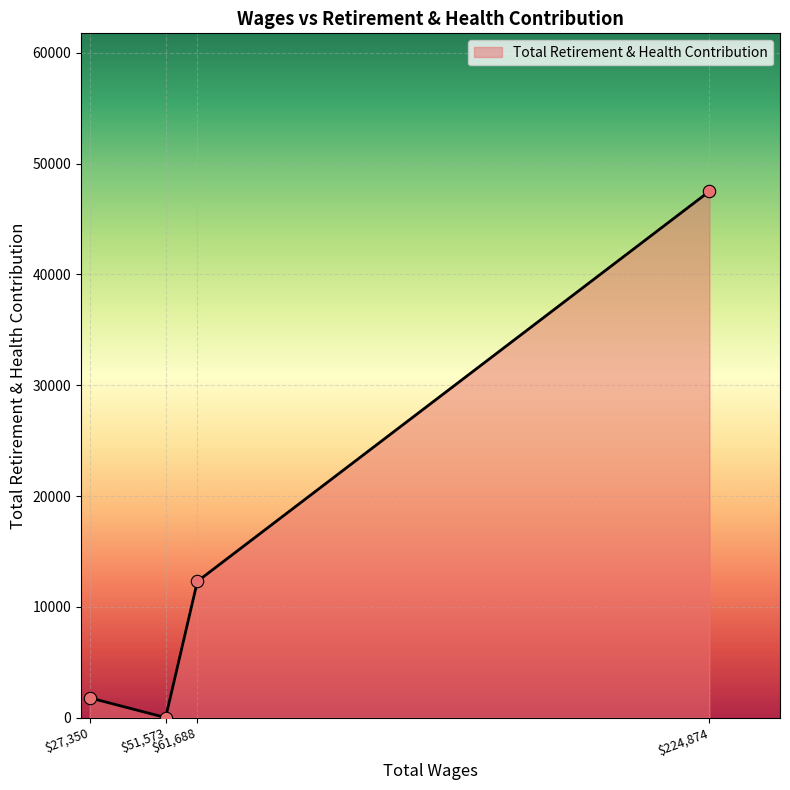

What is the average value?

15399